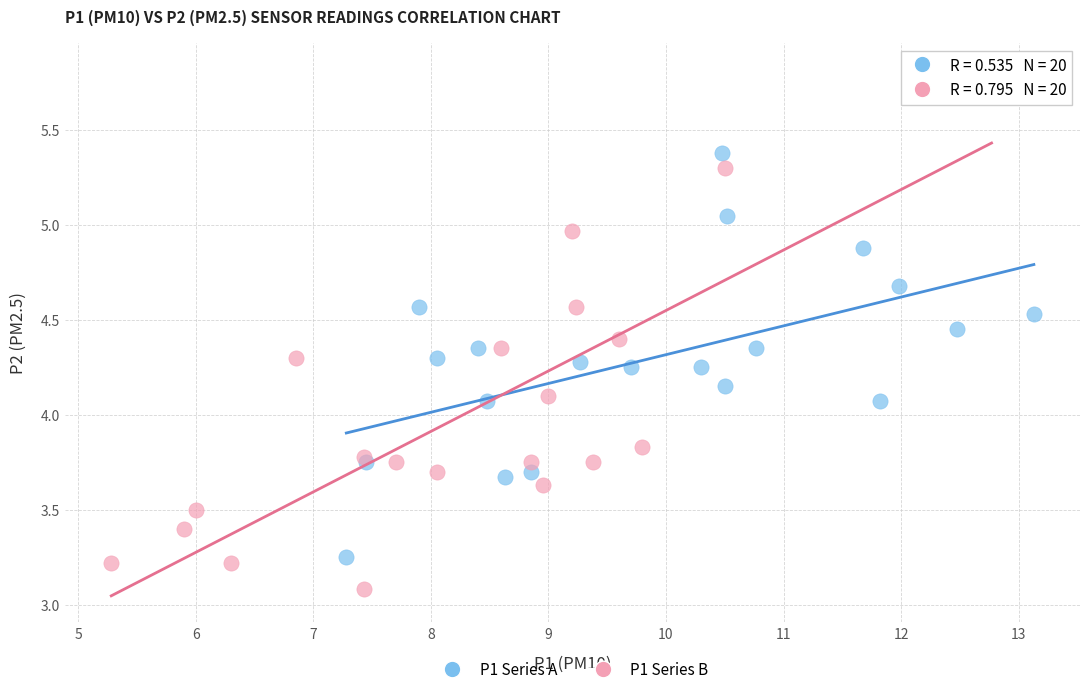

Which series reaches the maximum Y coordinate?

P1 Series B